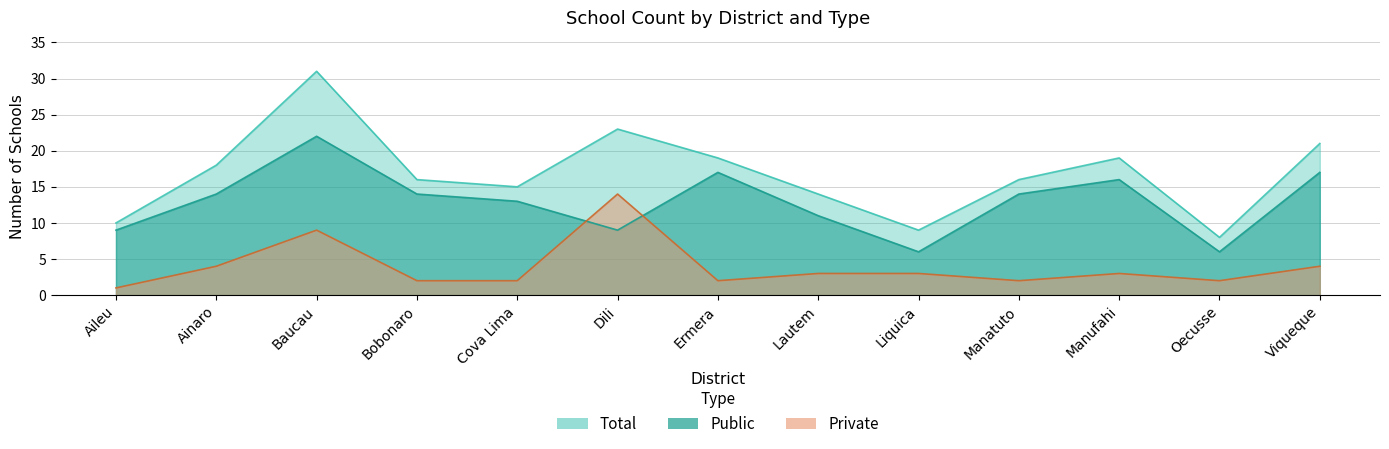

How many intersections are there between Public and Private?

2